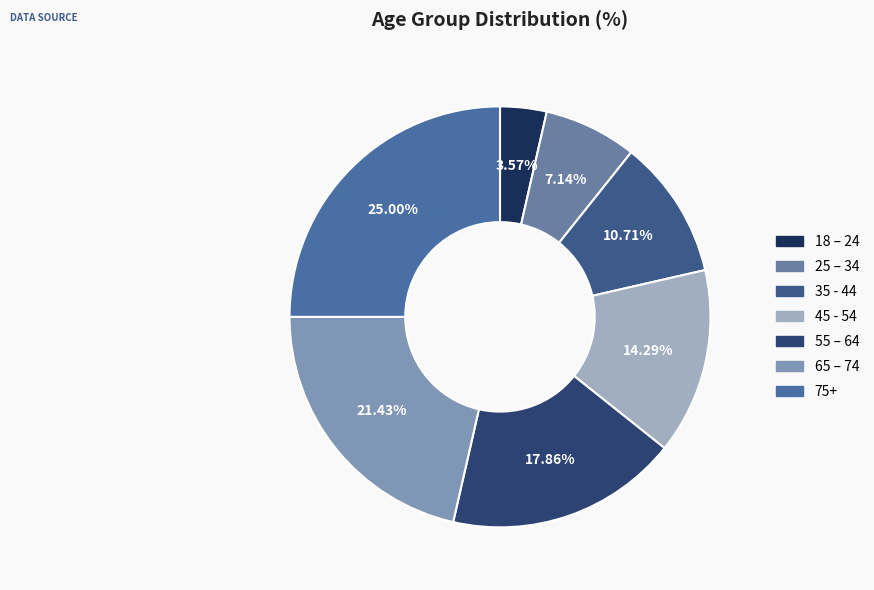

What percentage do 55 – 64 and 25 – 34 together represent?

25.0%